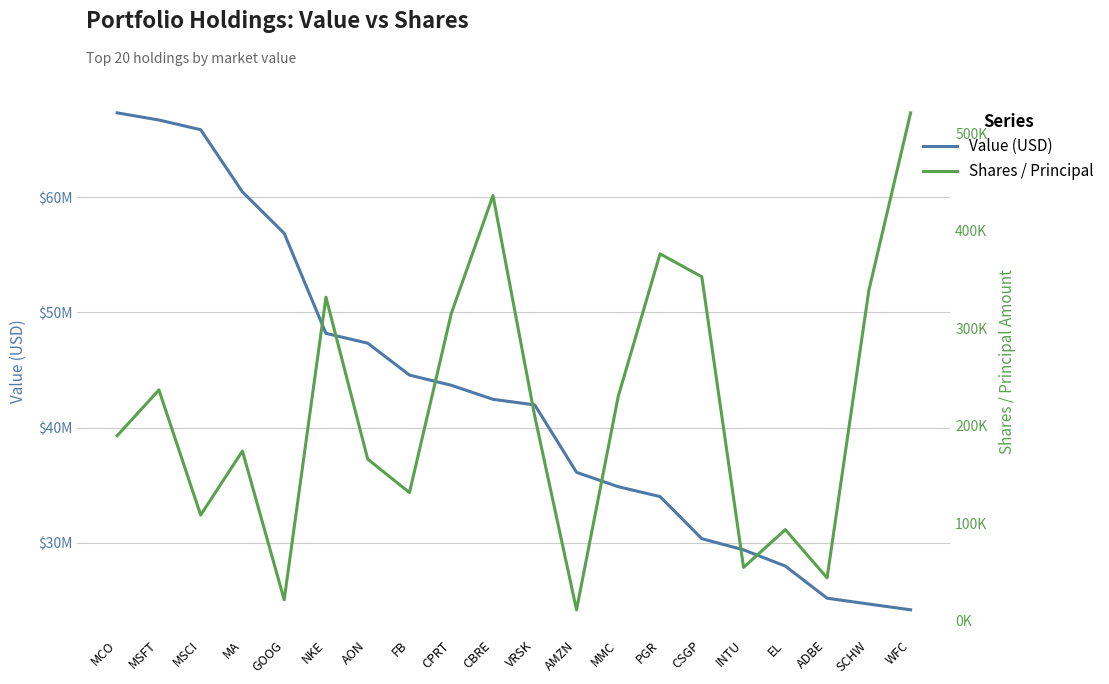

Where is Value (USD) nearest to the value 45748500?

FB